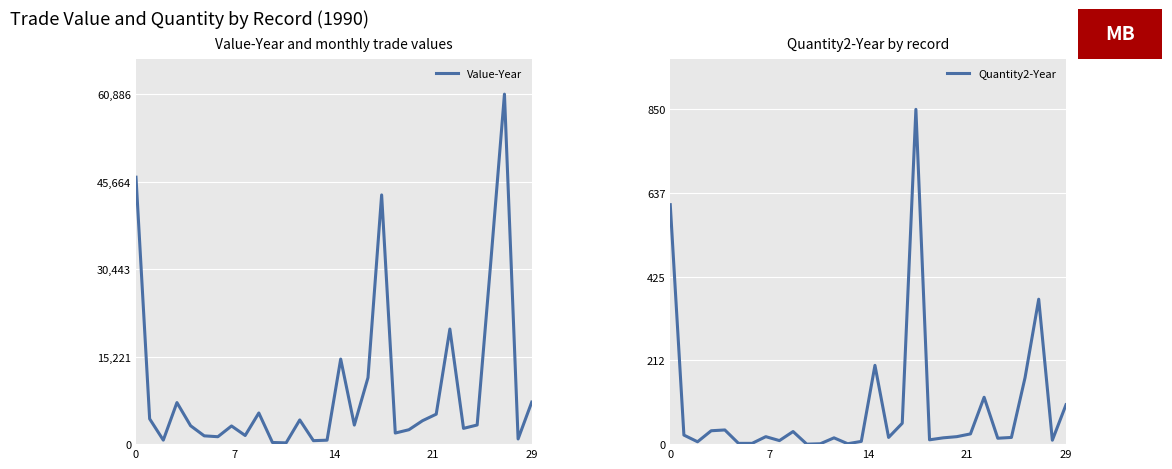

True or false: Quantity2-Year has more than 1 interior local peaks.

True